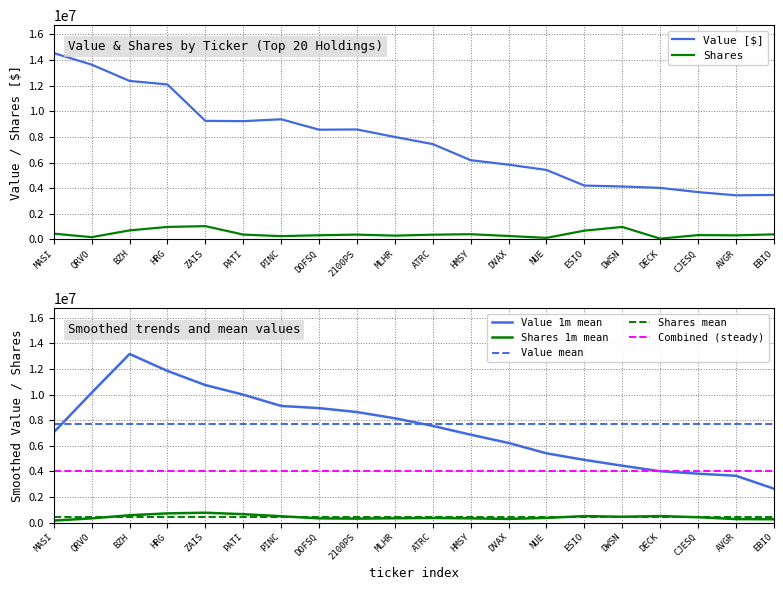

What is the smallest value displayed?

55134